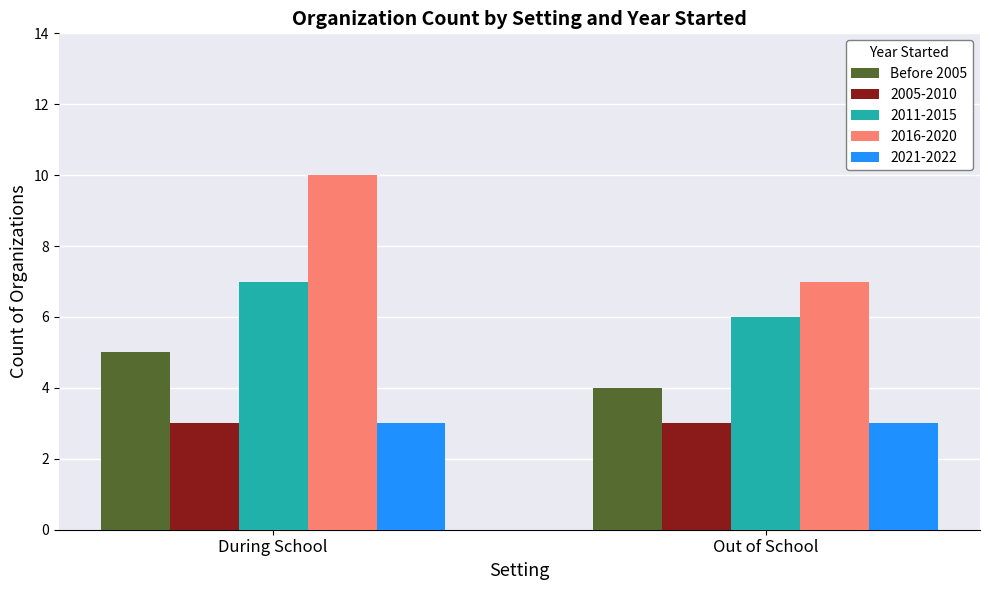

Reading right to left, list all the values displayed in this chart.

Before 2005: 4	5
2005-2010: 3	3
2011-2015: 6	7
2016-2020: 7	10
2021-2022: 3	3